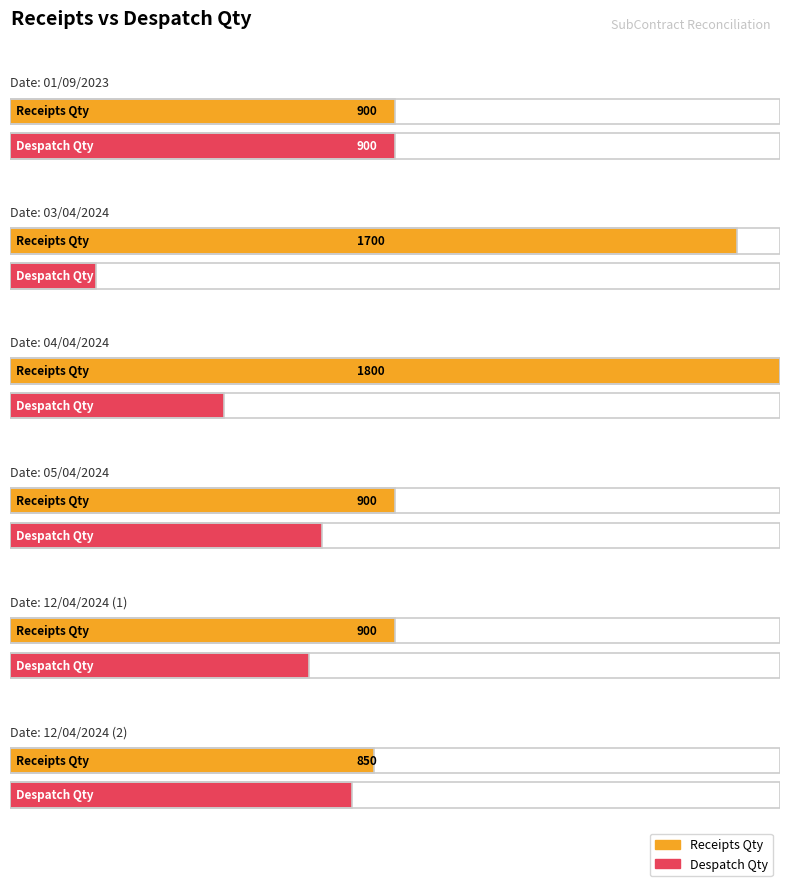

What is the difference between the Receipts Qty values at 03/04/2024 and 12/04/2024 (1)?

800